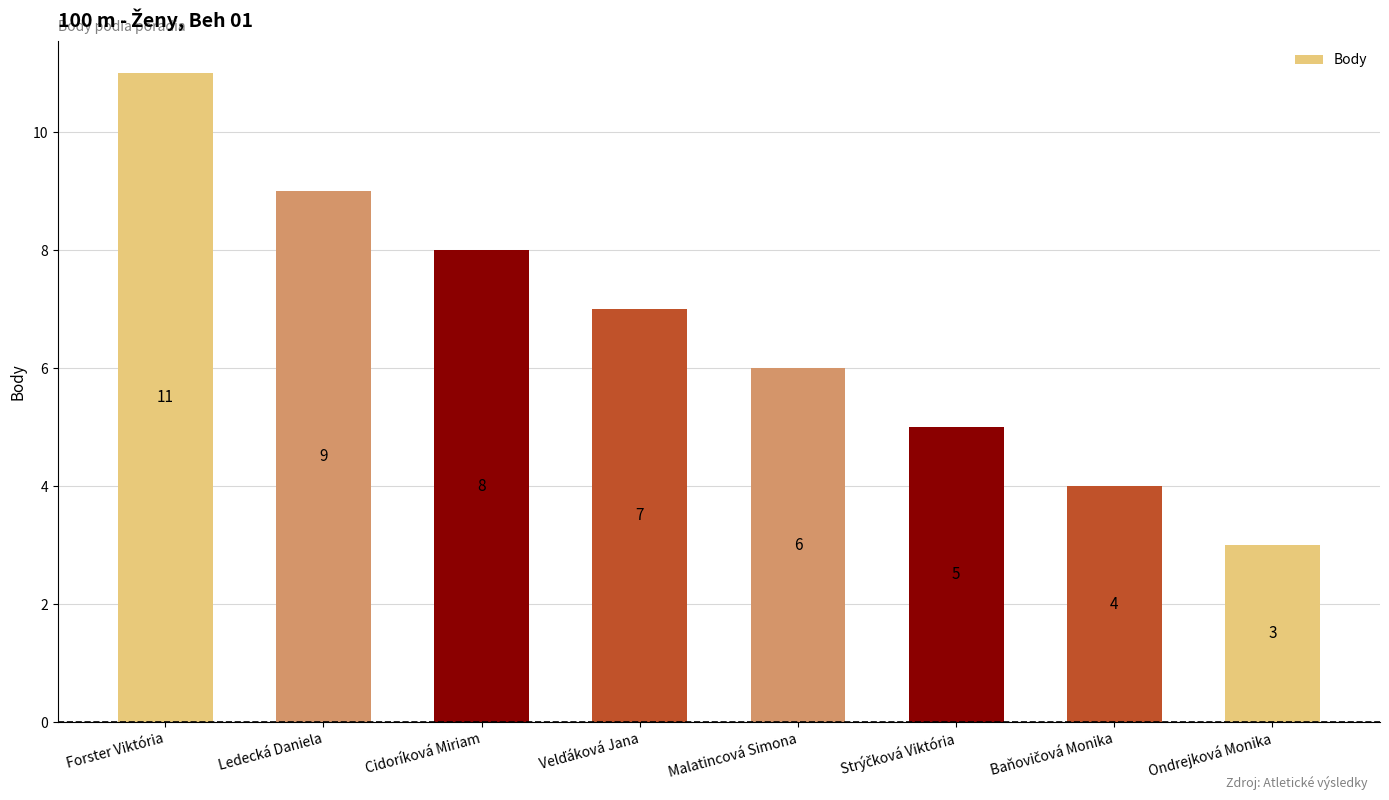

How many bars are there in total?

8